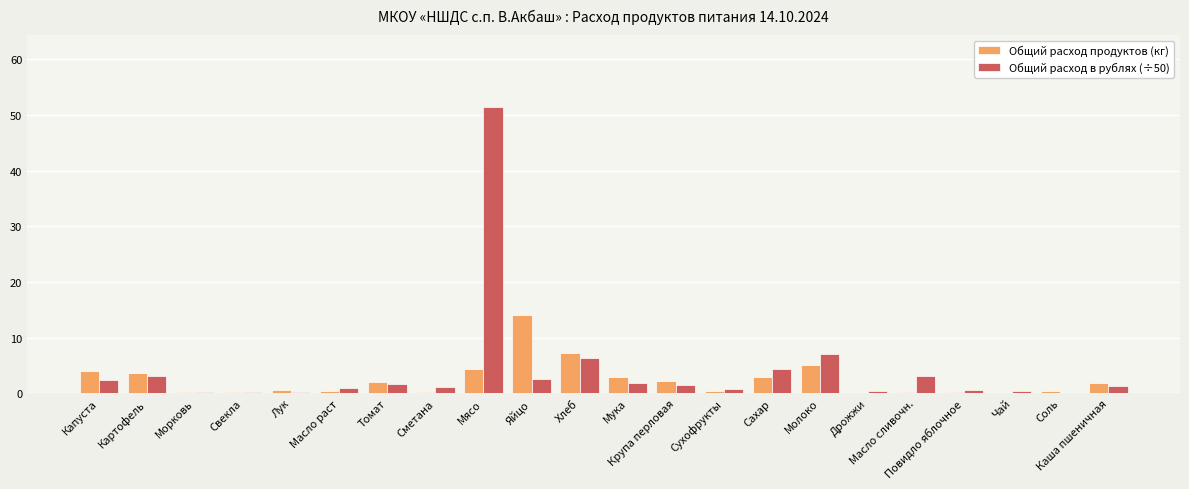

What is the total value across all series at Картофель?

6.9